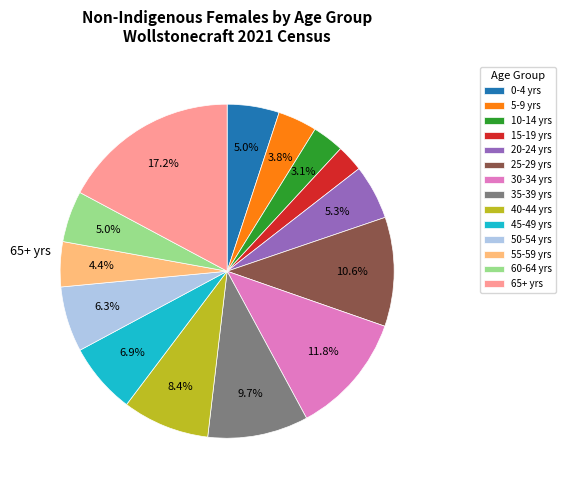

Do 45-49 yrs and 10-14 yrs together represent more than half of the pie?

No